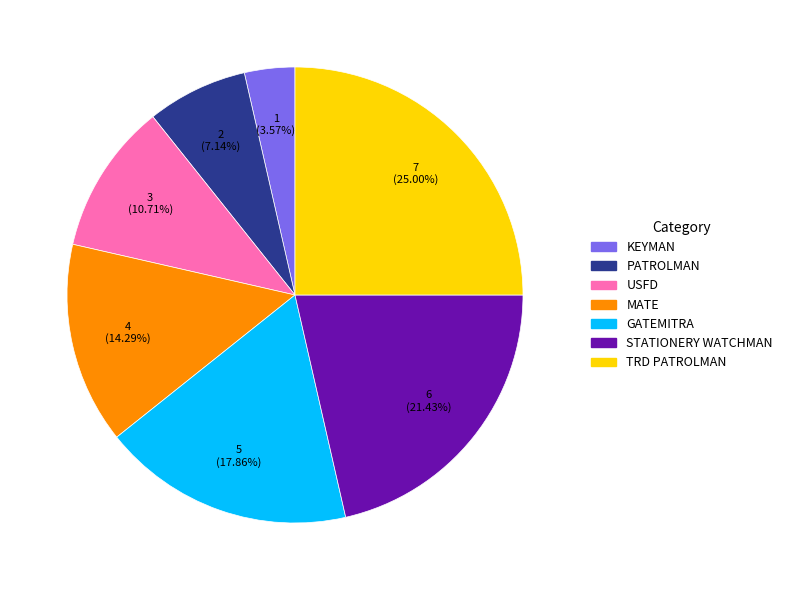

Is there any slice that represents more than half of the pie?

No